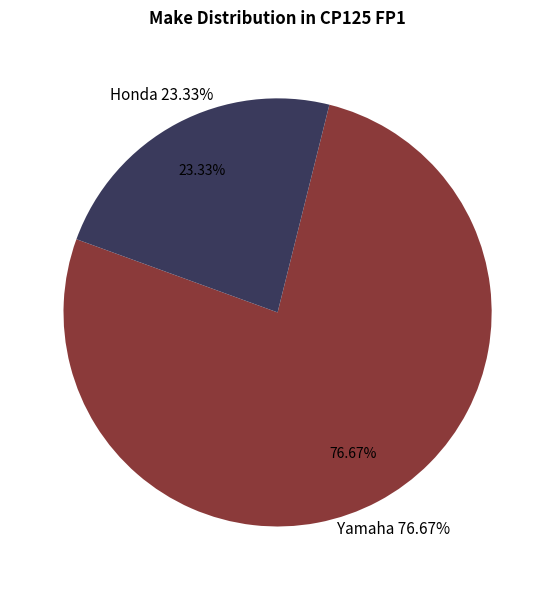

Is Yamaha the majority of the pie?

No